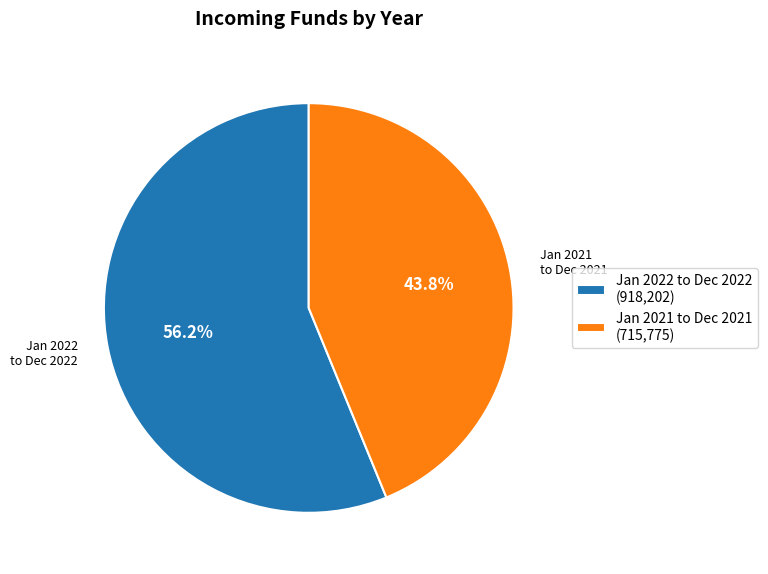

What portion of the pie excludes Jan 2022 to Dec 2022 (918,202)?

43.8%